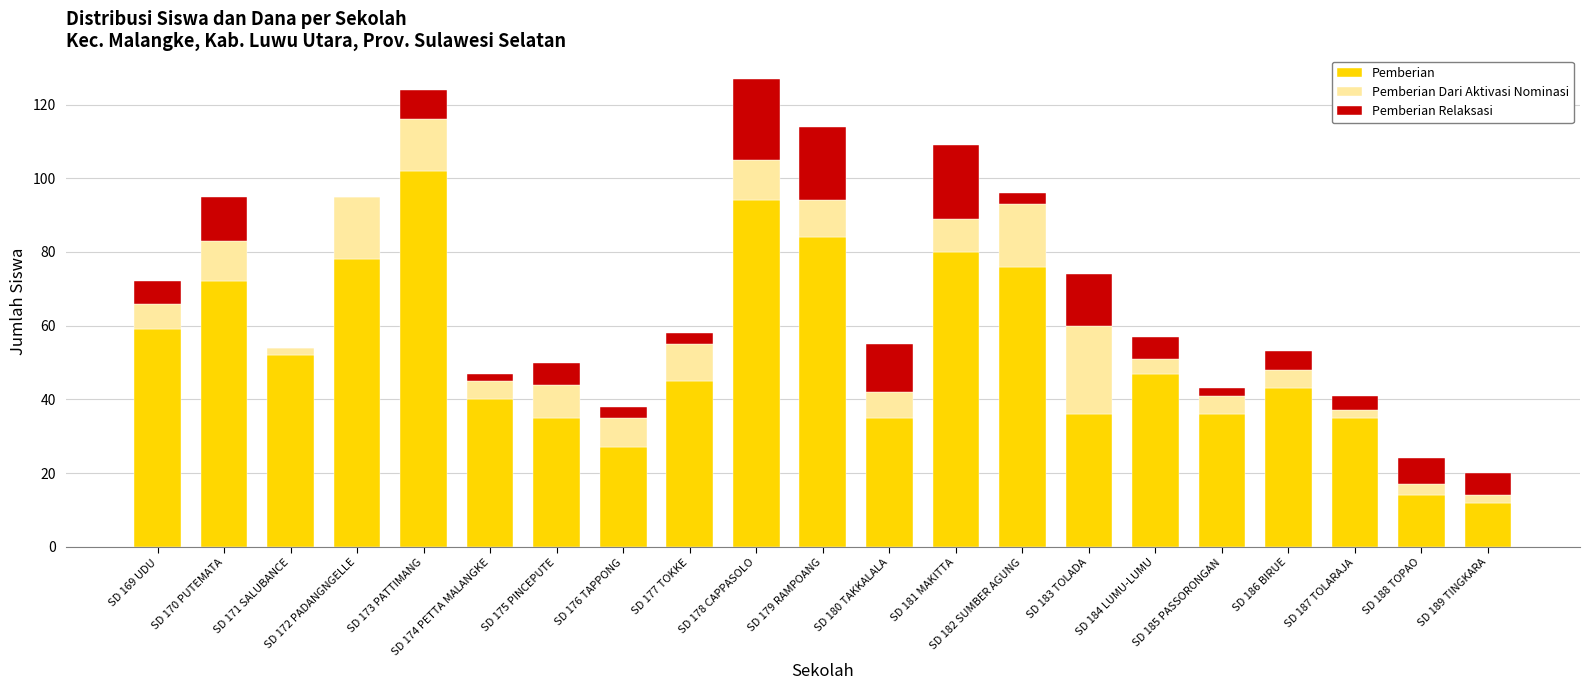

Are the bars horizontal?

No